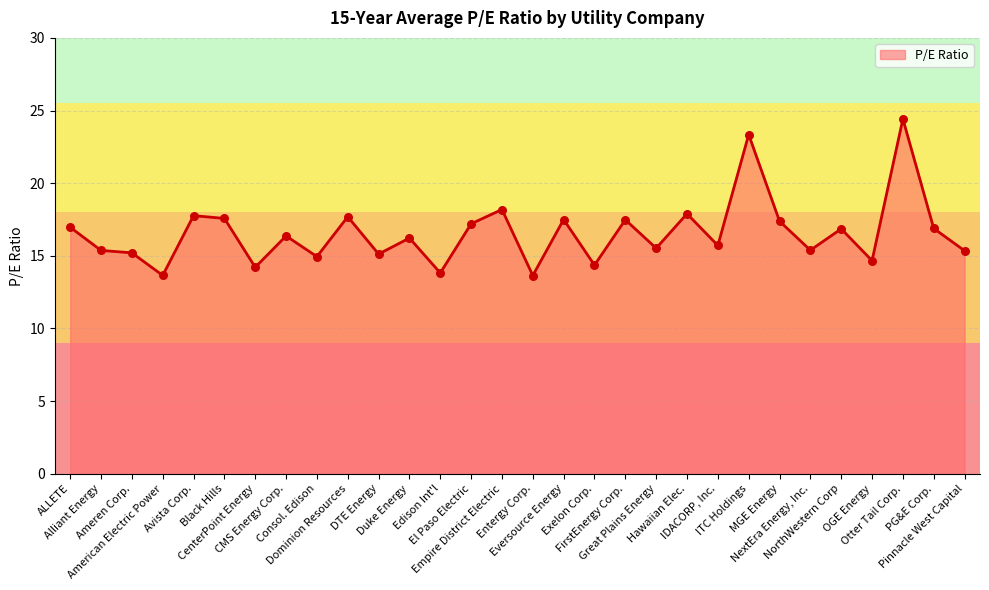

Approximately how many times larger is the value at CenterPoint Energy compared to Alliant Energy?

0.9